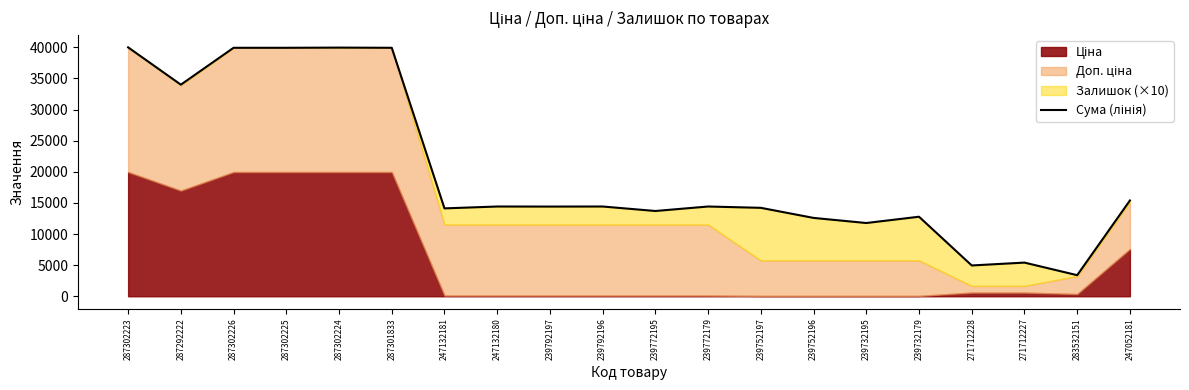

At which category does the chart reach its peak across all series?

287302223